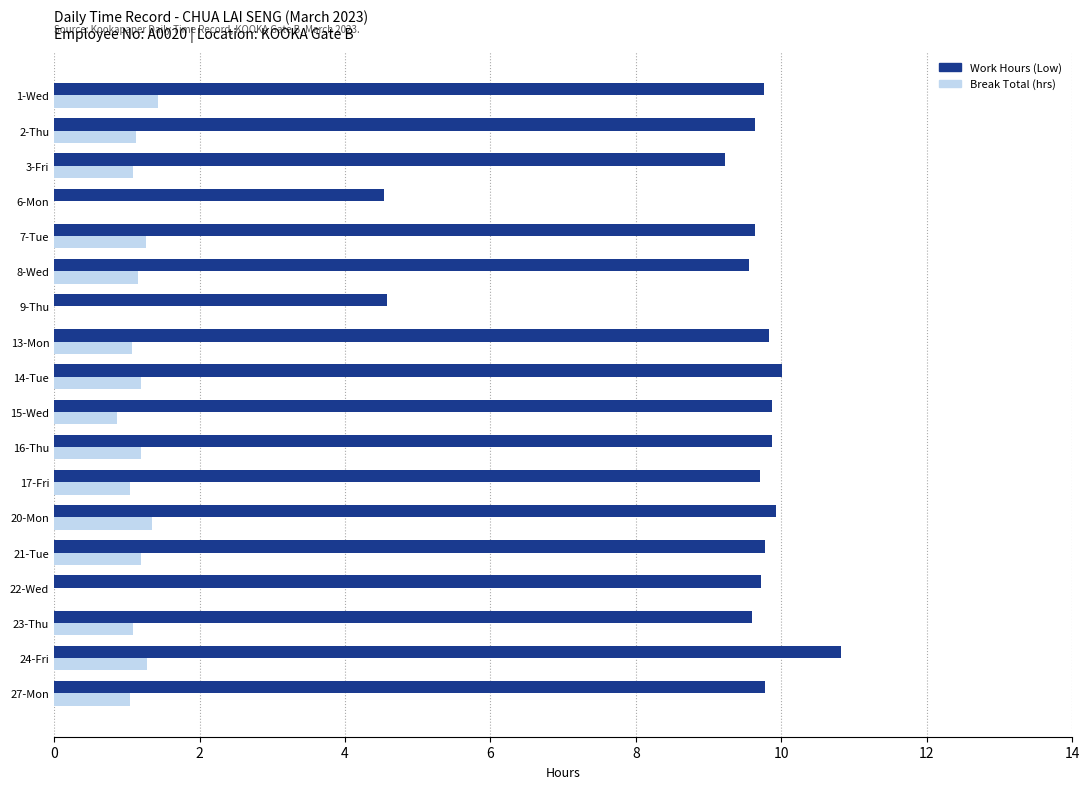

Is the value of Work Hours (Low) at 14-Tue greater than the value of Break Total (hrs) at 16-Thu?

Yes